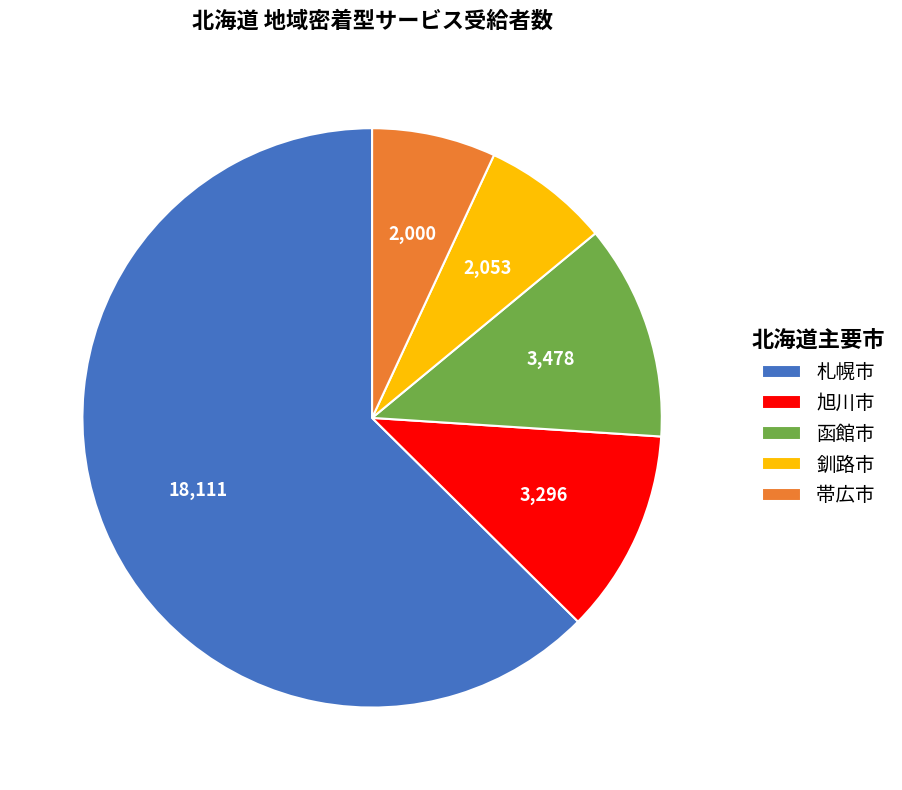

Is the sum of 釧路市 and 旭川市 greater than half?

No